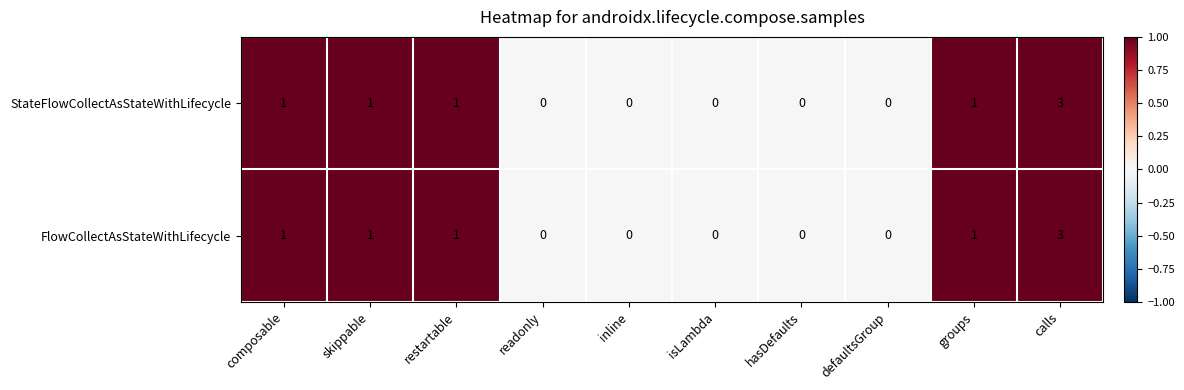

How many categories are shown in the chart?

10